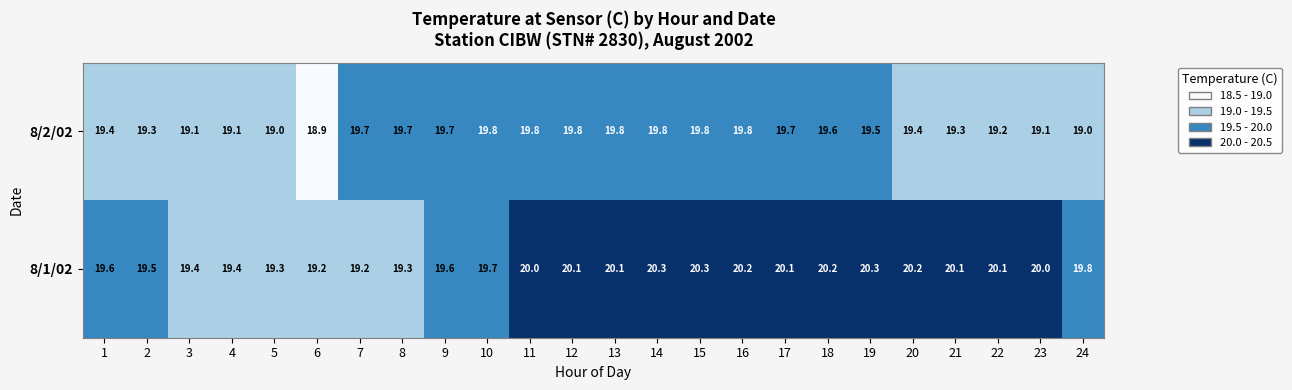

Which category has the lowest value across all series?

6